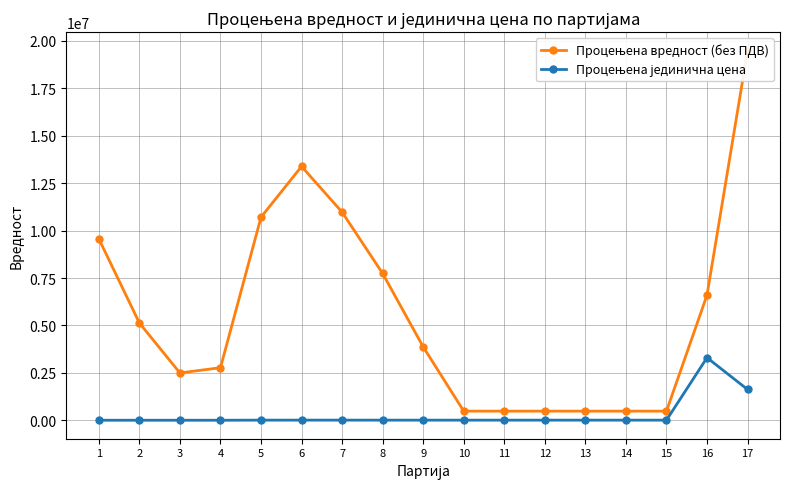

Rank the series by their maximum value, from highest to lowest.

Процењена вредност (без ПДВ), Процењена јединична цена